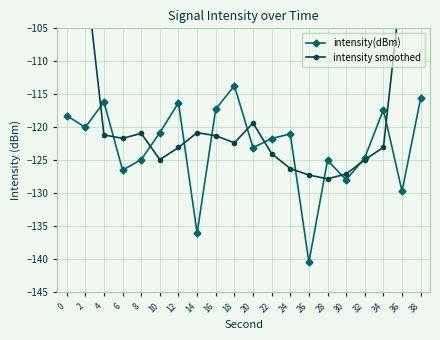

The value of intensity smoothed at 24 is -126.2. True or false?

True